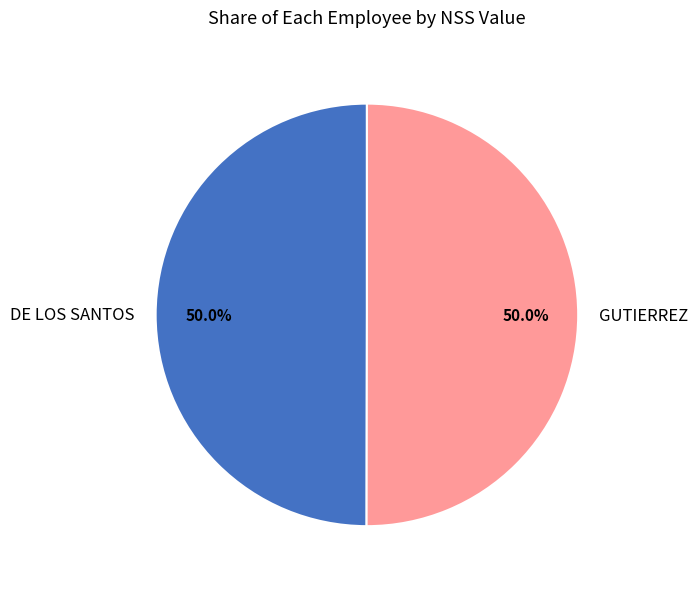

How many slices are in this pie chart?

2